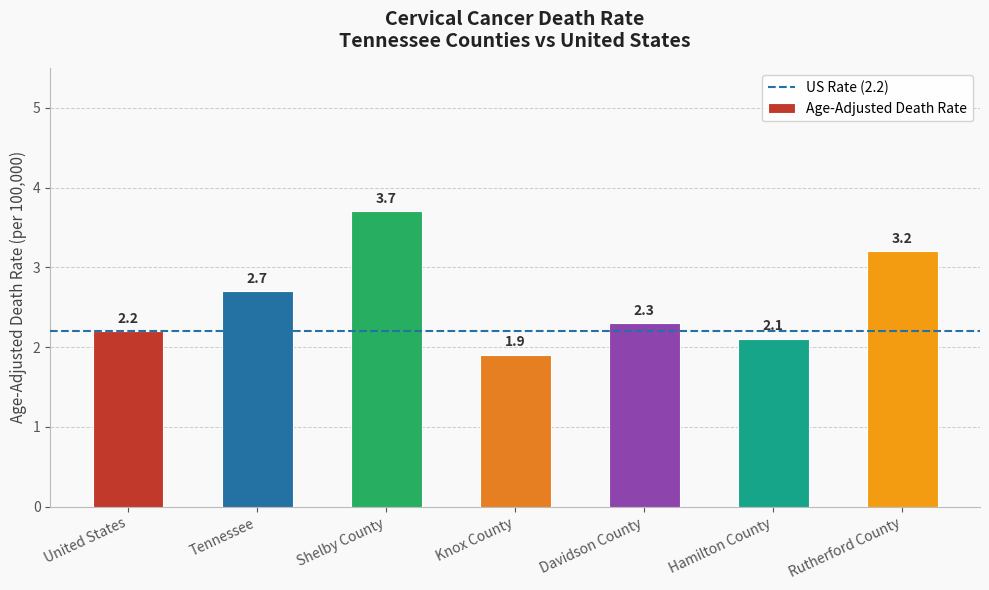

Which label corresponds to the largest value in the chart?

Shelby County